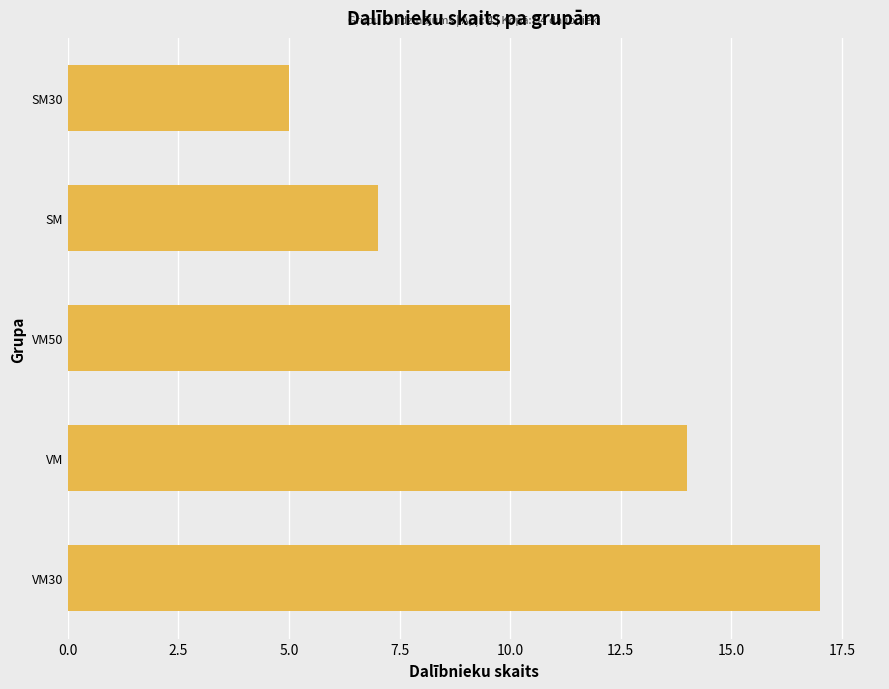

The chart shows a value of 14 at VM. True or false?

True